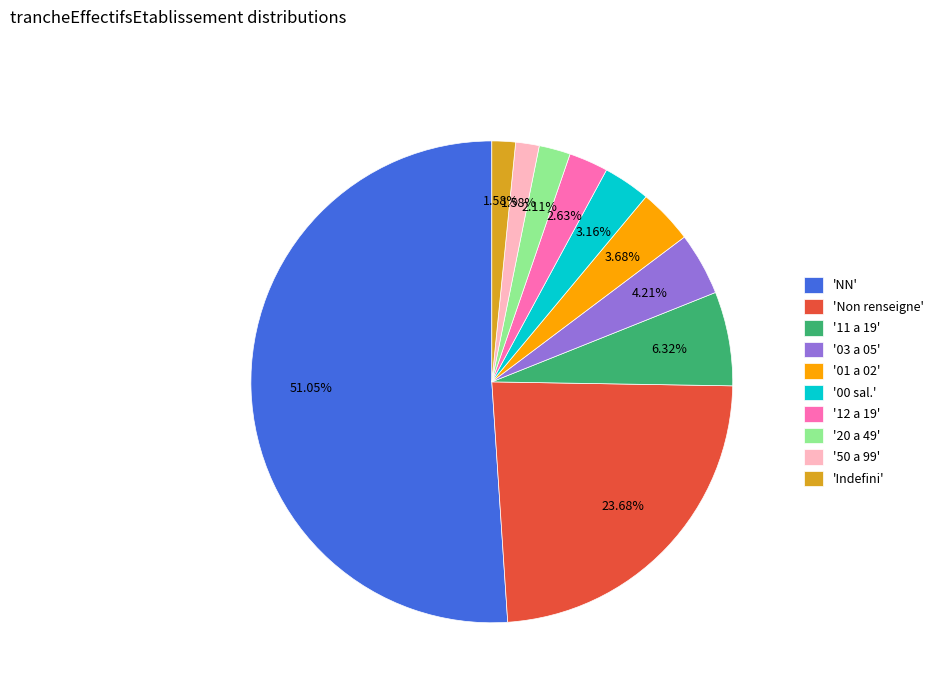

What is the majority slice?

'NN'